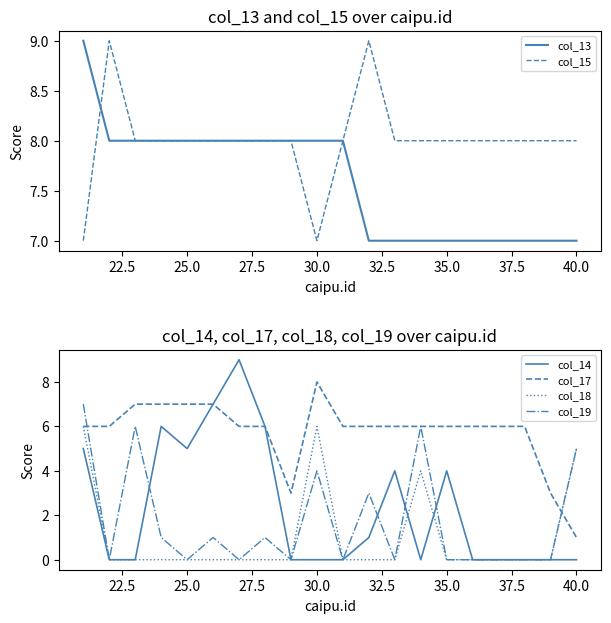

What is the difference between the second highest and second lowest values in the col_15 series?

2